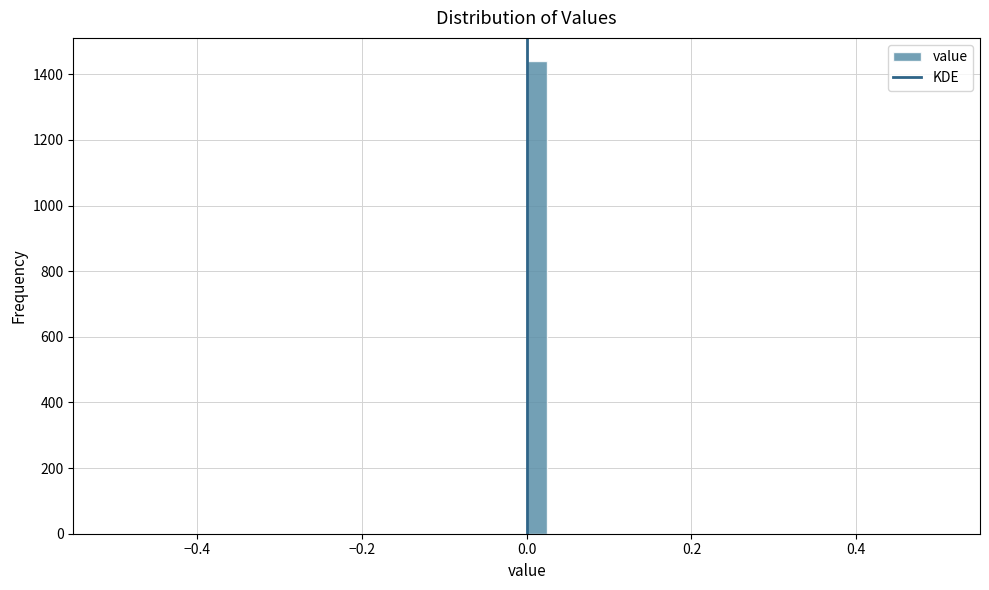

Around what value on the x-axis is the tallest bar? Give the approximate position of its centre, as read against the axis.

0.02